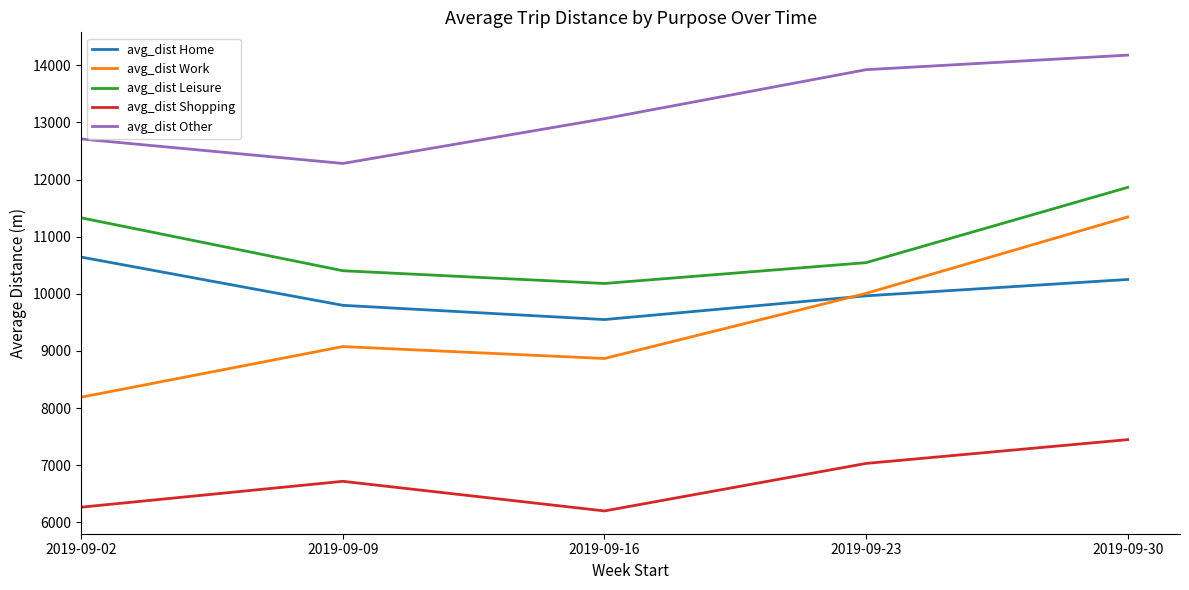

The value of avg_dist Shopping at 2019-09-09 is 4402.6. True or false?

False